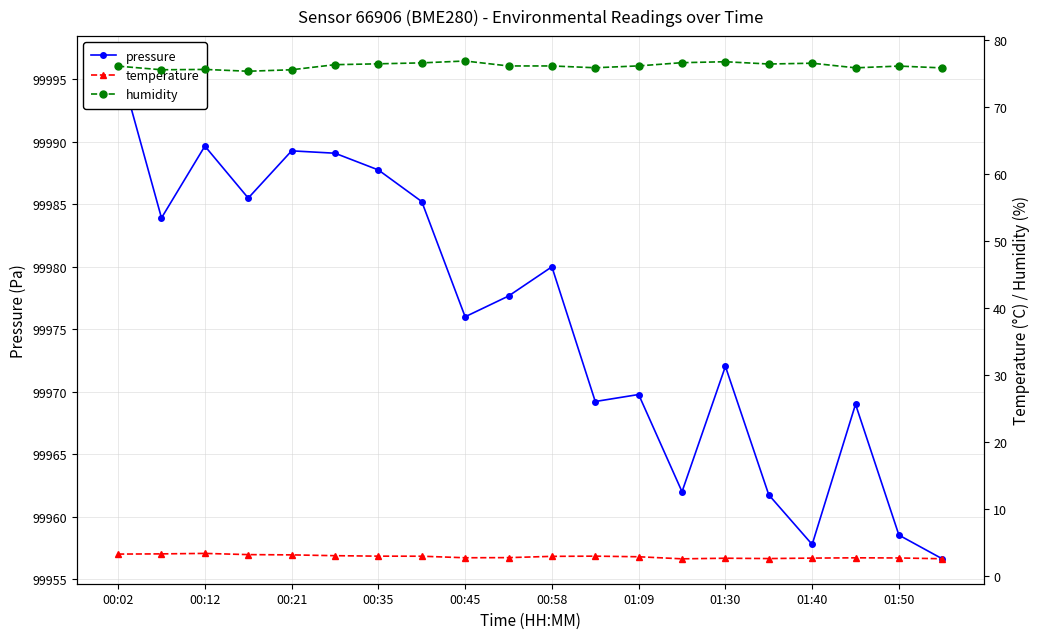

In humidity, how many points are lower than both neighbors (excluding endpoints)?

5